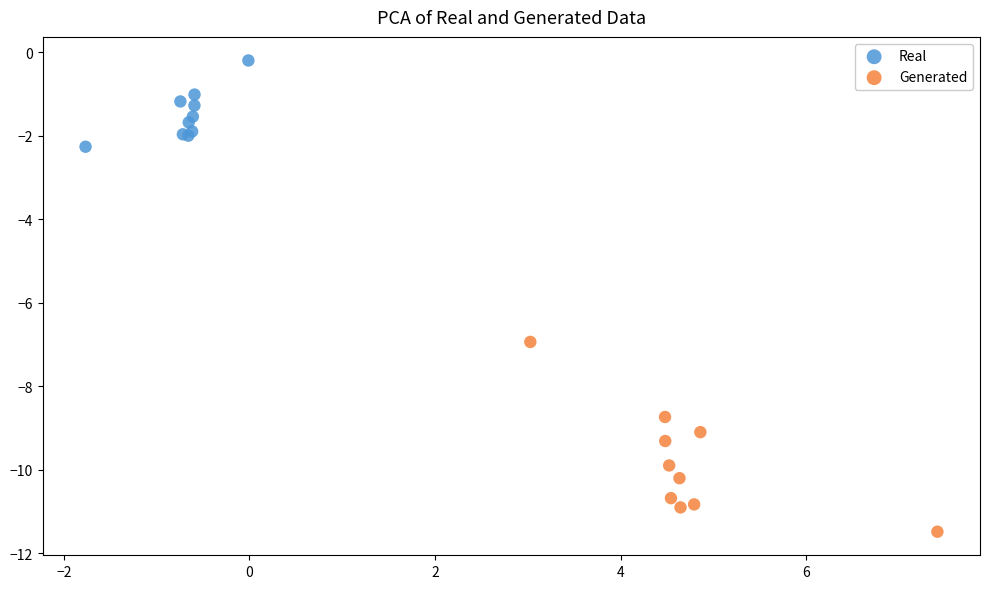

Which series has the largest Y range (max minus min)?

Generated